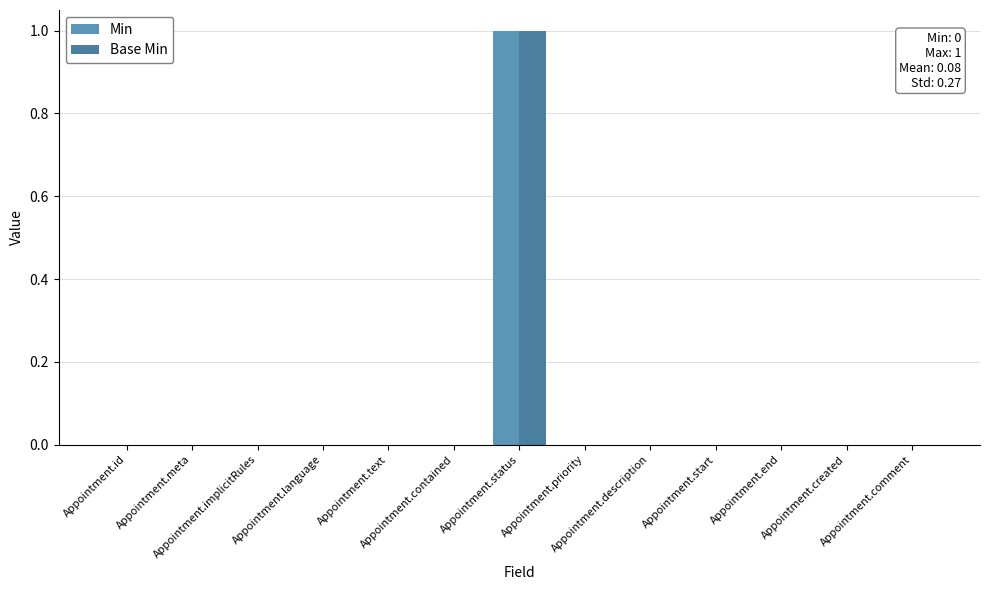

Count the number of data series in this chart.

2